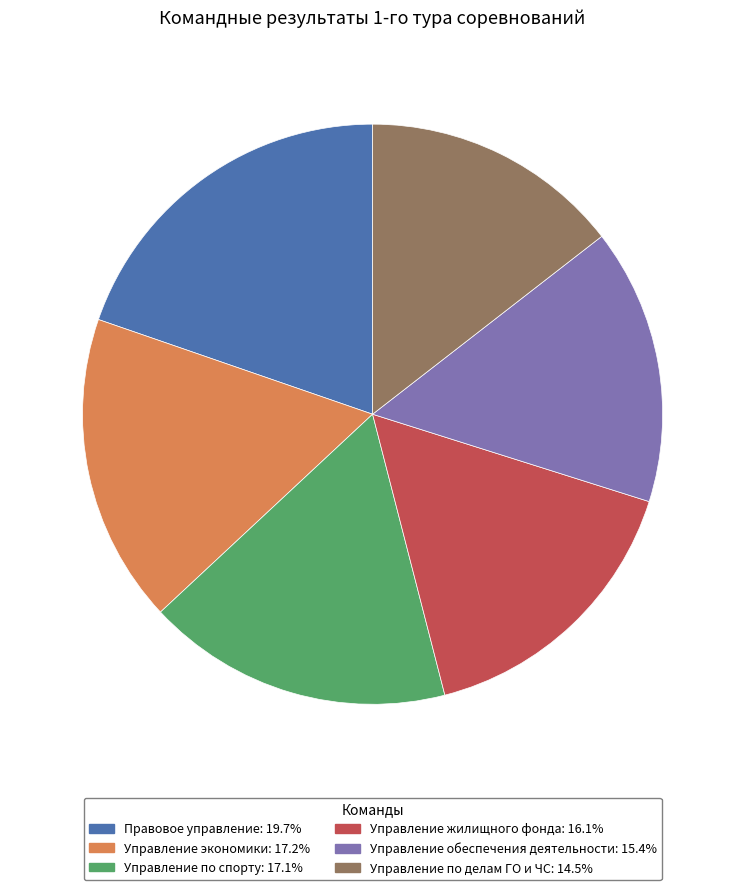

Approximately how many times larger is the value at Управление обеспечения деятельности compared to Управление жилищного фонда?

1.0